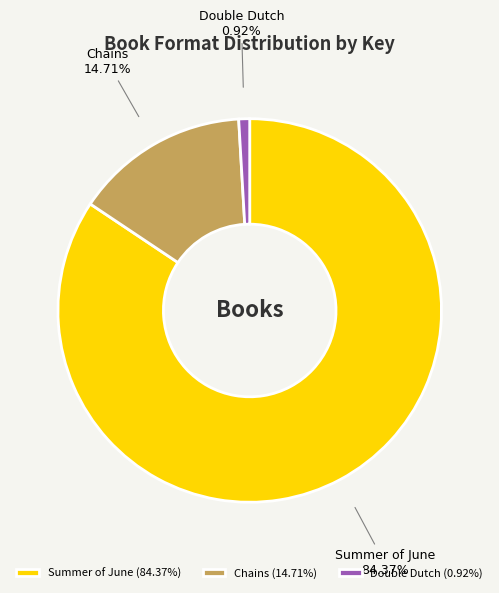

What is the total percentage of Summer of June and Chains?

99.1%